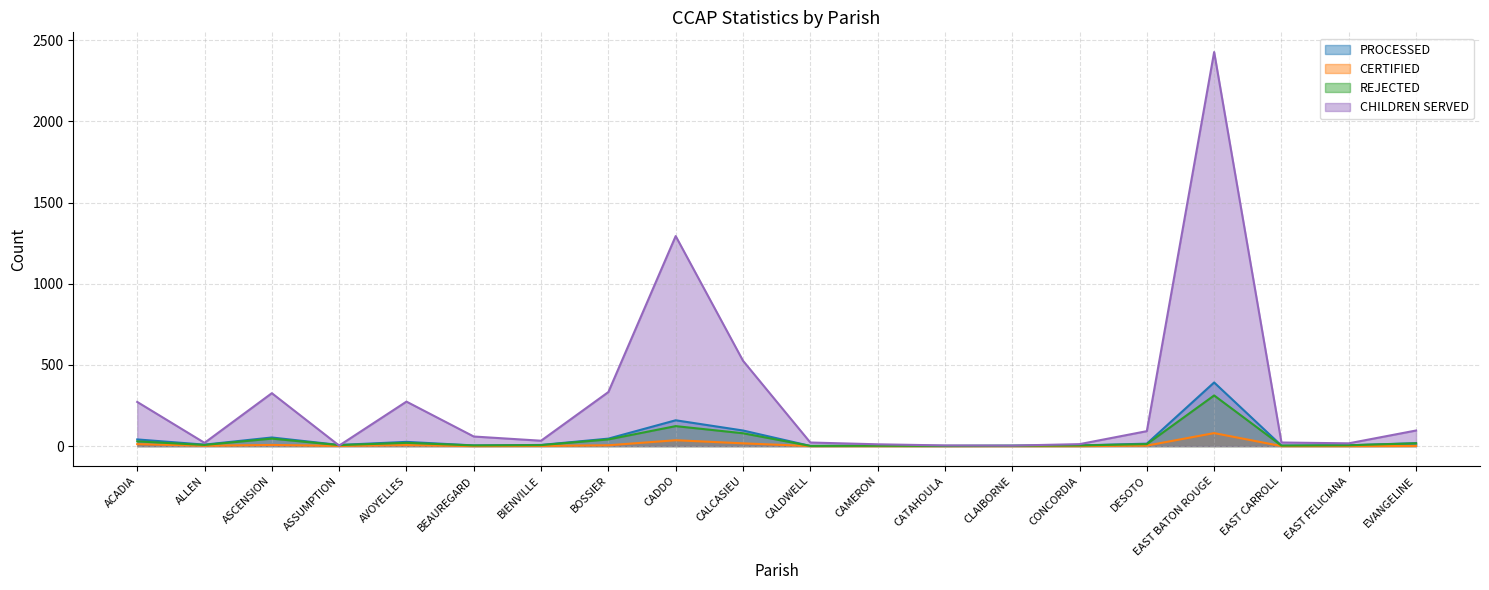

What is the total value across all series at ALLEN?

38